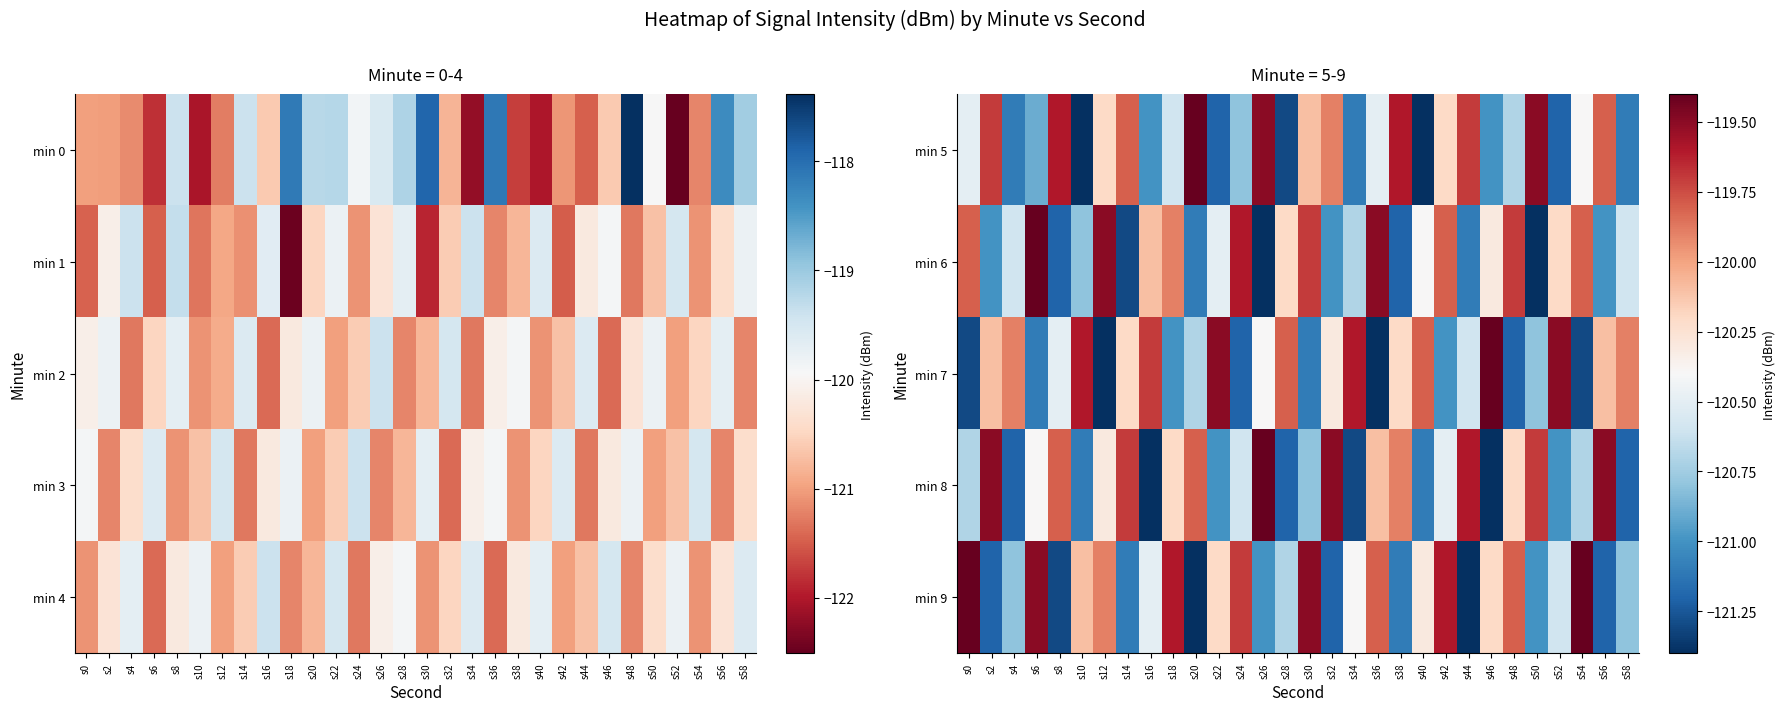

Is it true that min 9 equals -34.8 at s44?

False